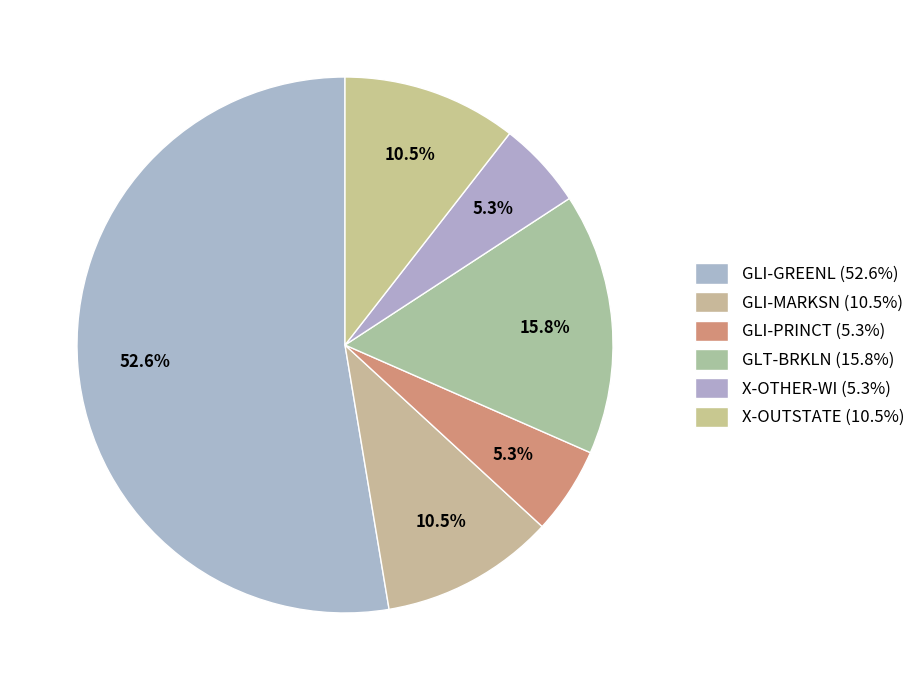

Which slice is the largest?

GLI-GREENL